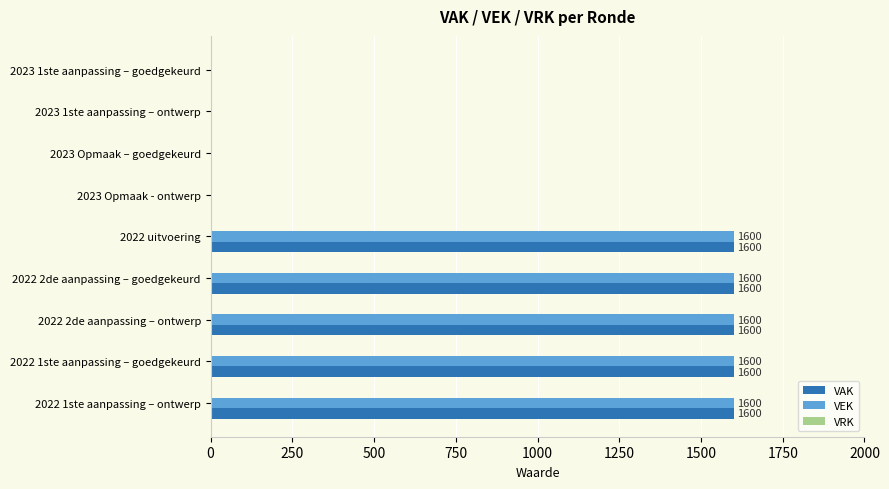

True or false: VEK has a value of 1600 at 2022 2de aanpassing – goedgekeurd.

True